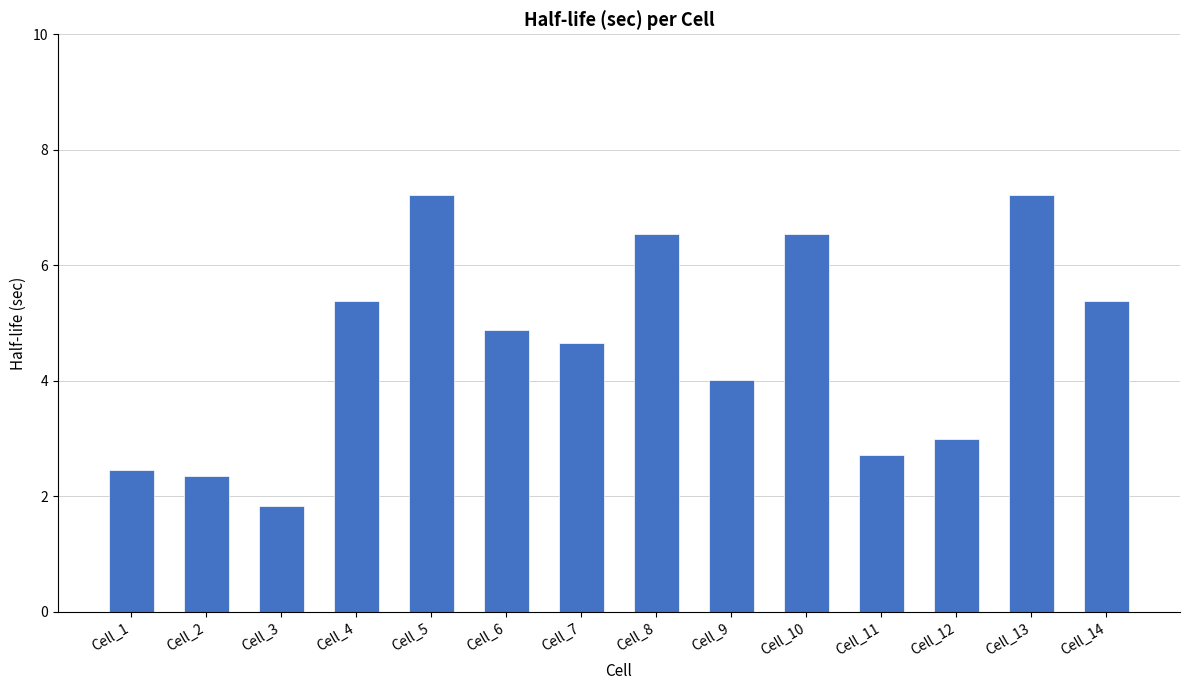

What is the value of the 3rd bar from the left?

1.8